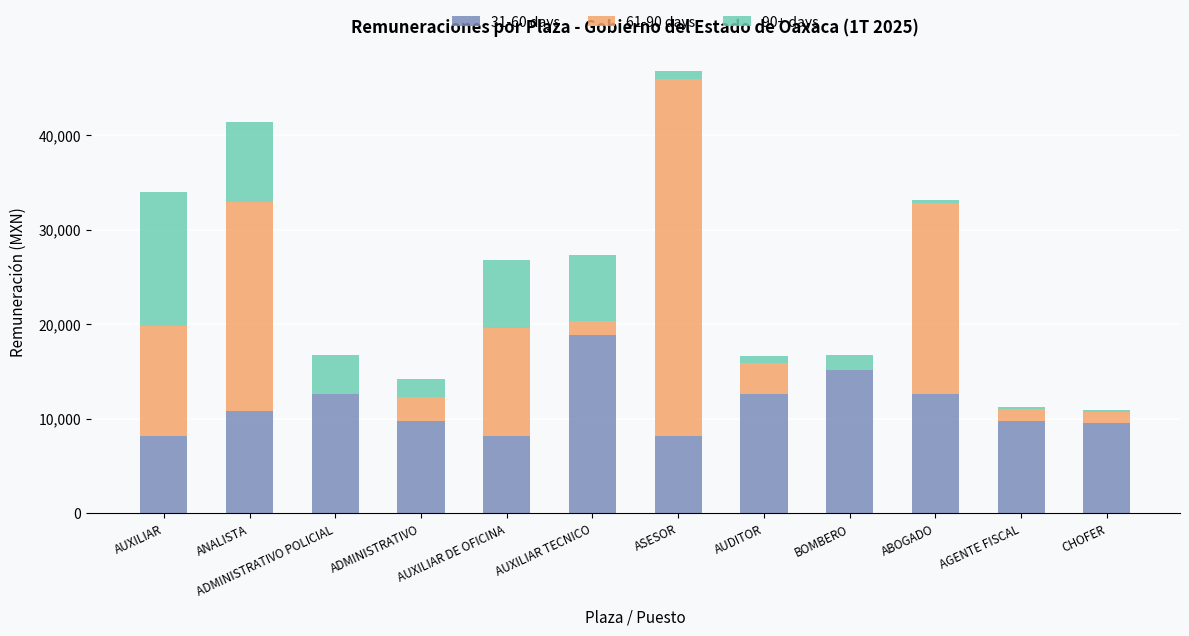

Which category has the highest value in the 31-60 days series?

AUXILIAR TECNICO